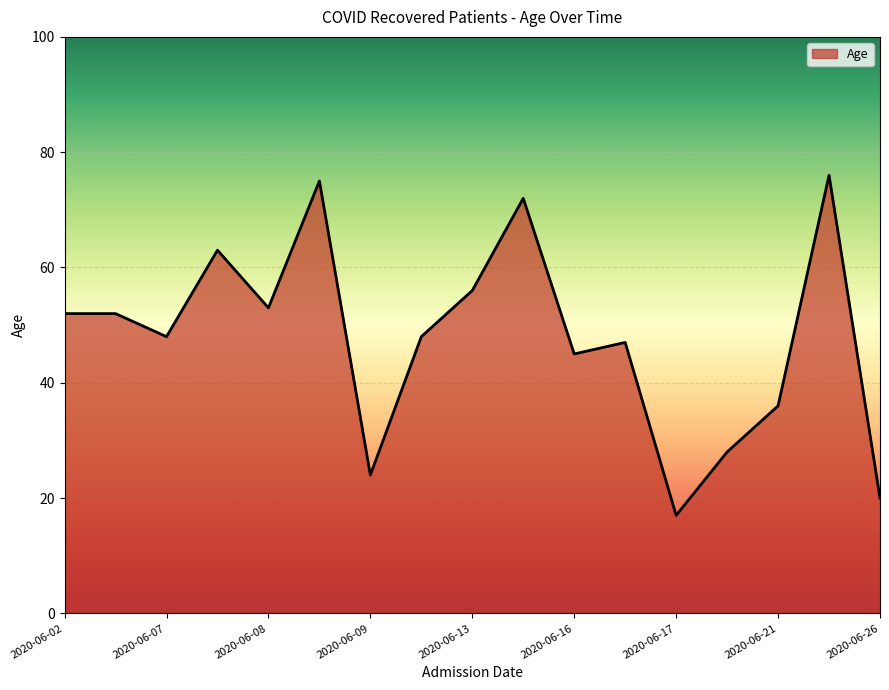

What is the smallest value displayed?

17